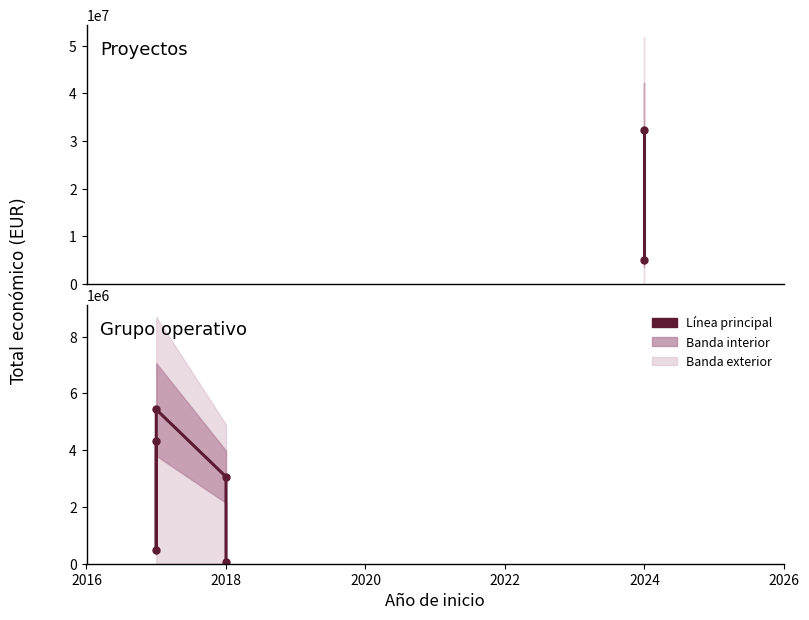

What is the average value?

7251565